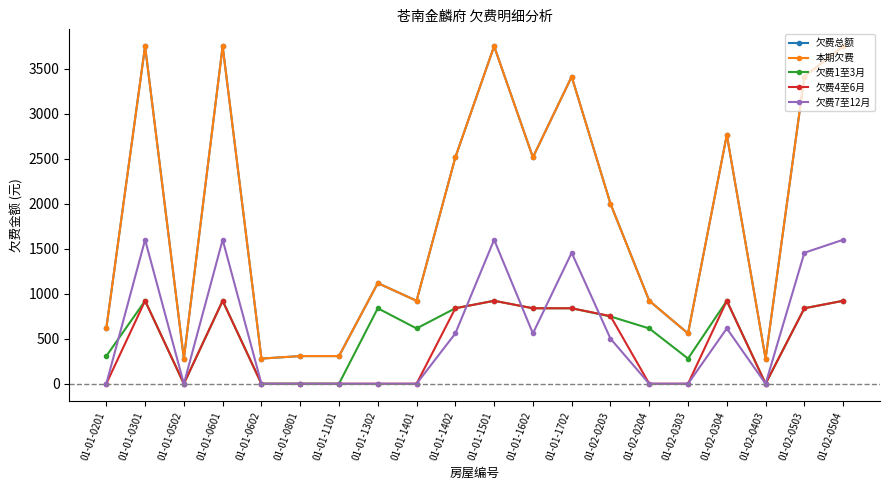

True or false: 欠费4至6月 and 本期欠费 intersect in this chart.

False